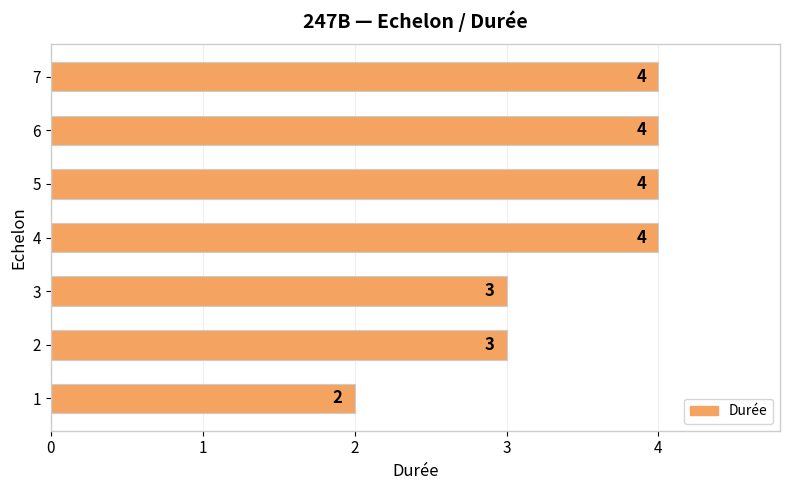

Reading bottom to top, extract all data points from this chart.

2	3	3	4	4	4	4